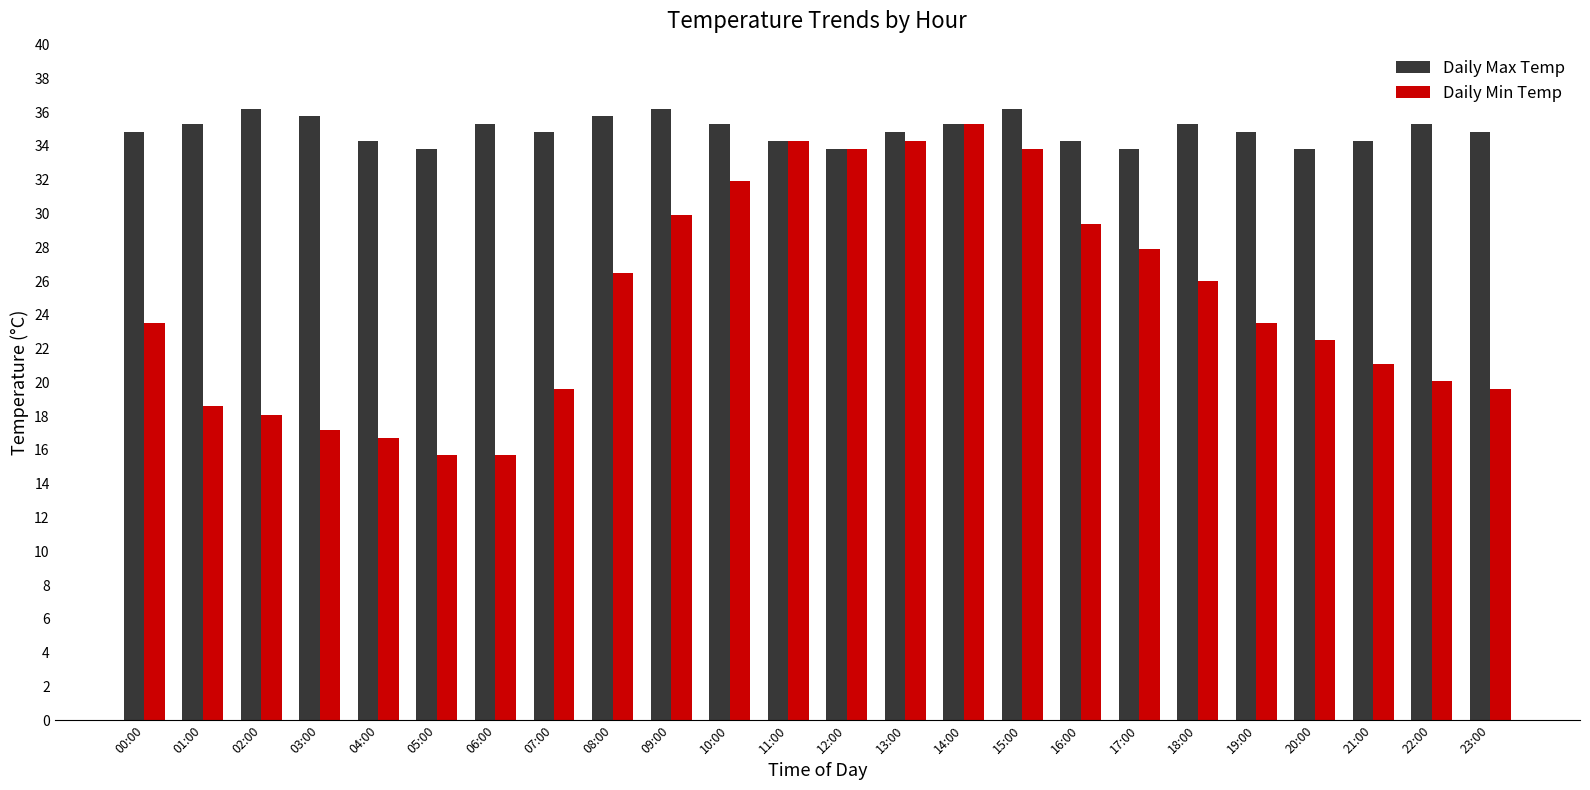

Read the Daily Max Temp value at 15:00.

36.2